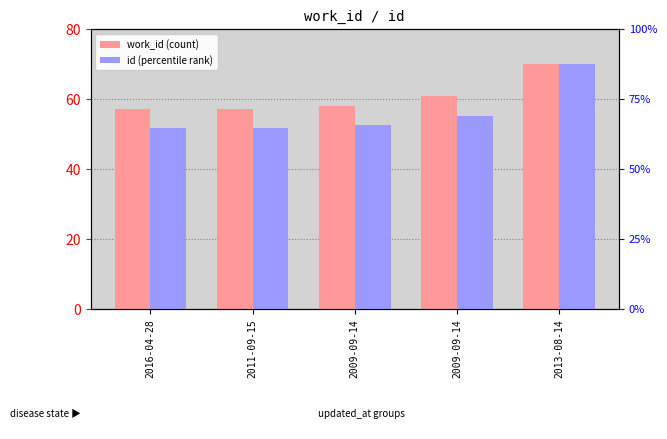

What is the value of the id bar at the 3rd from the left?

52.5